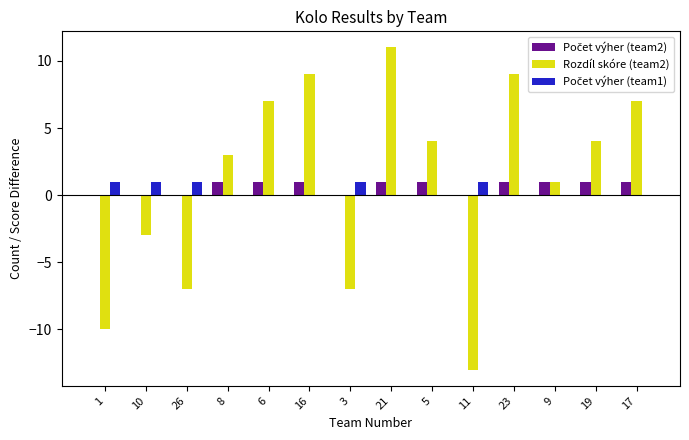

How many values in Rozdíl skóre (team2) are above zero?

9